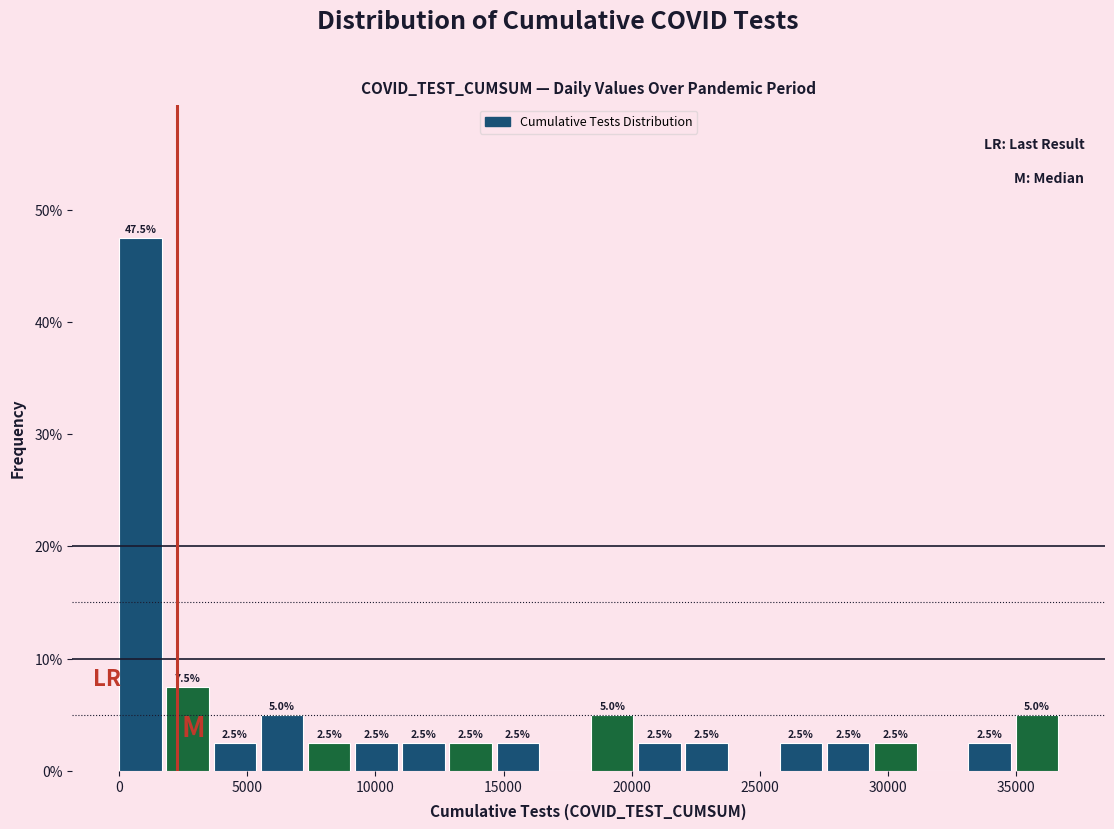

Read against the x-axis, roughly where is the centre of the tallest bar?

1000